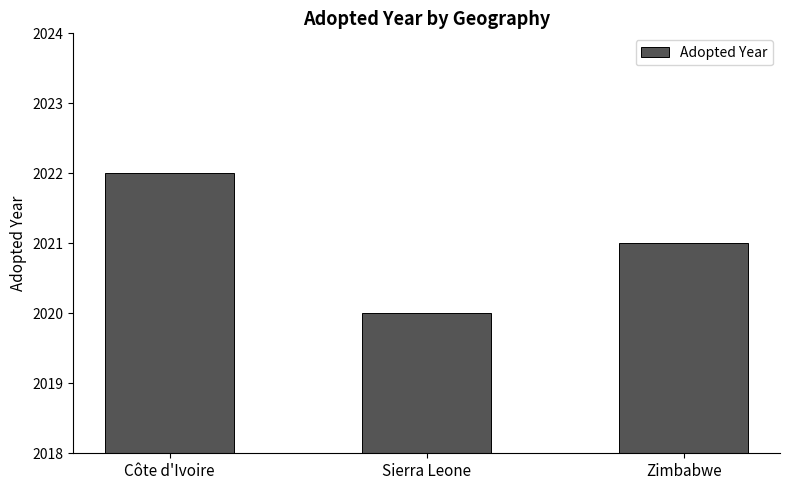

What is the value of the 3rd bar from the left?

2021